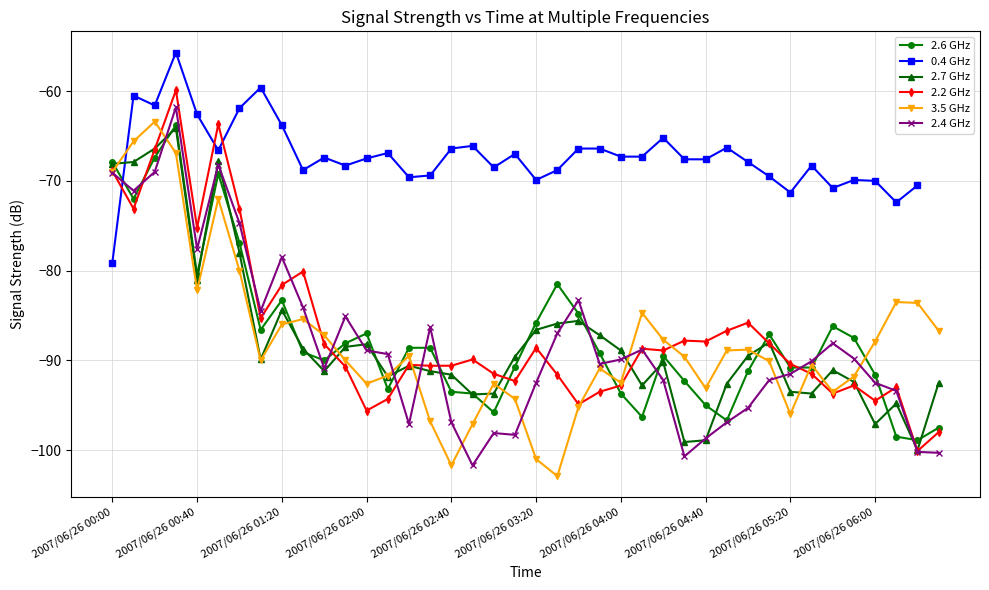

What is the highest value of the 2.4 GHz series?

-61.8